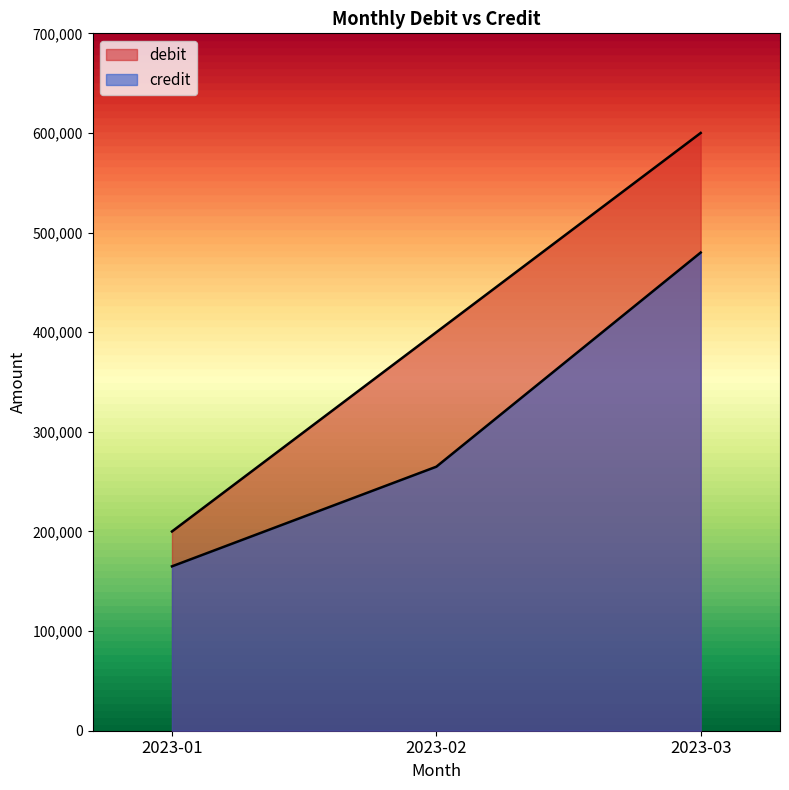

How many lines are shown in the chart?

2